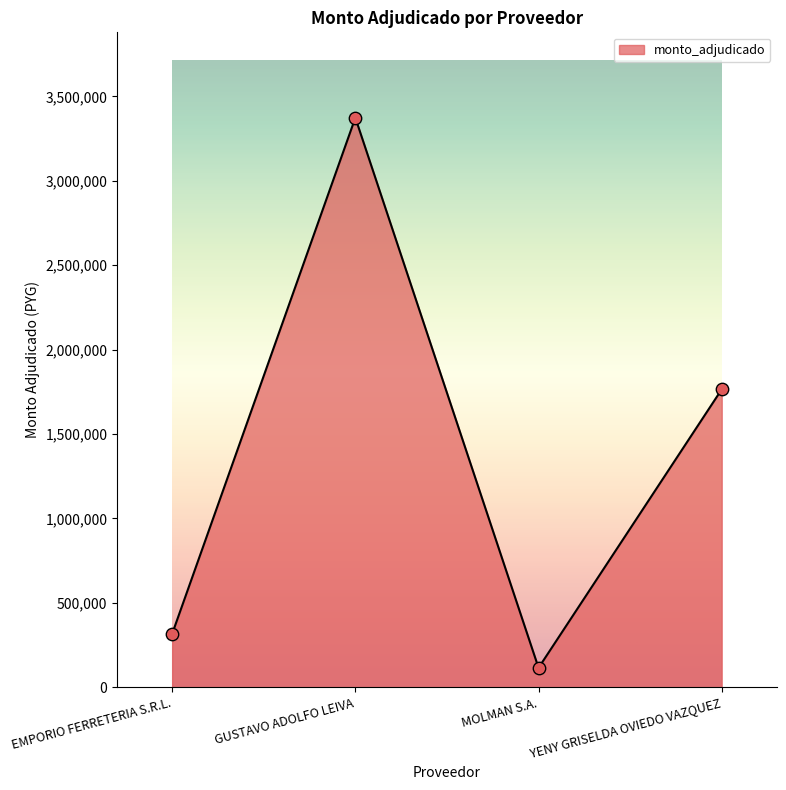

What is the change in value from EMPORIO FERRETERIA S.R.L. to GUSTAVO ADOLFO LEIVA?

+3058000